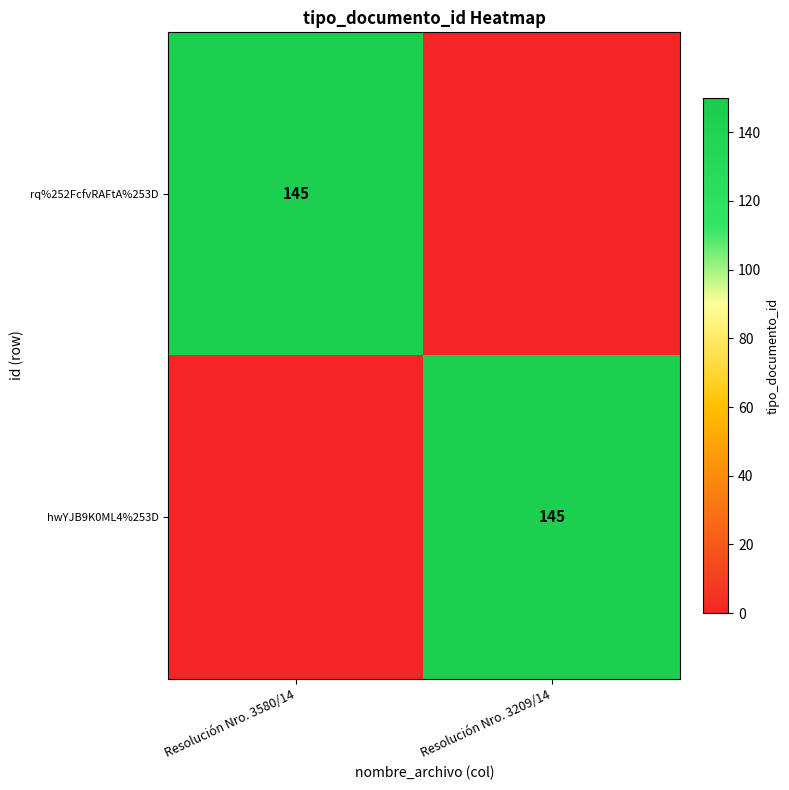

At how many categories does at least one series exceed 24?

2